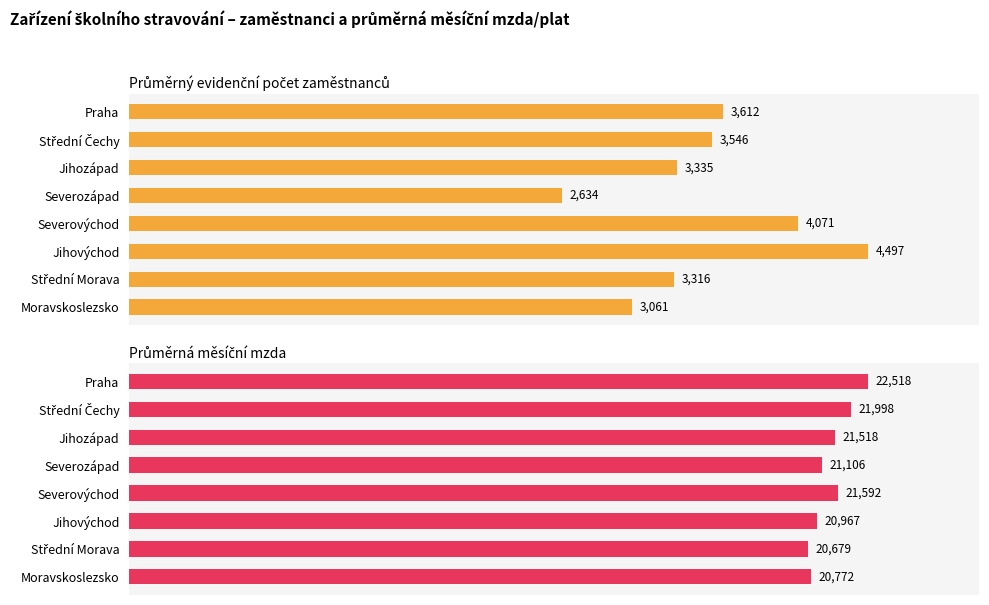

Rank the categories by Průměrná měsíční mzda value from lowest to highest.

Střední Morava, Moravskoslezsko, Jihovýchod, Severozápad, Jihozápad, Severovýchod, Střední Čechy, Praha